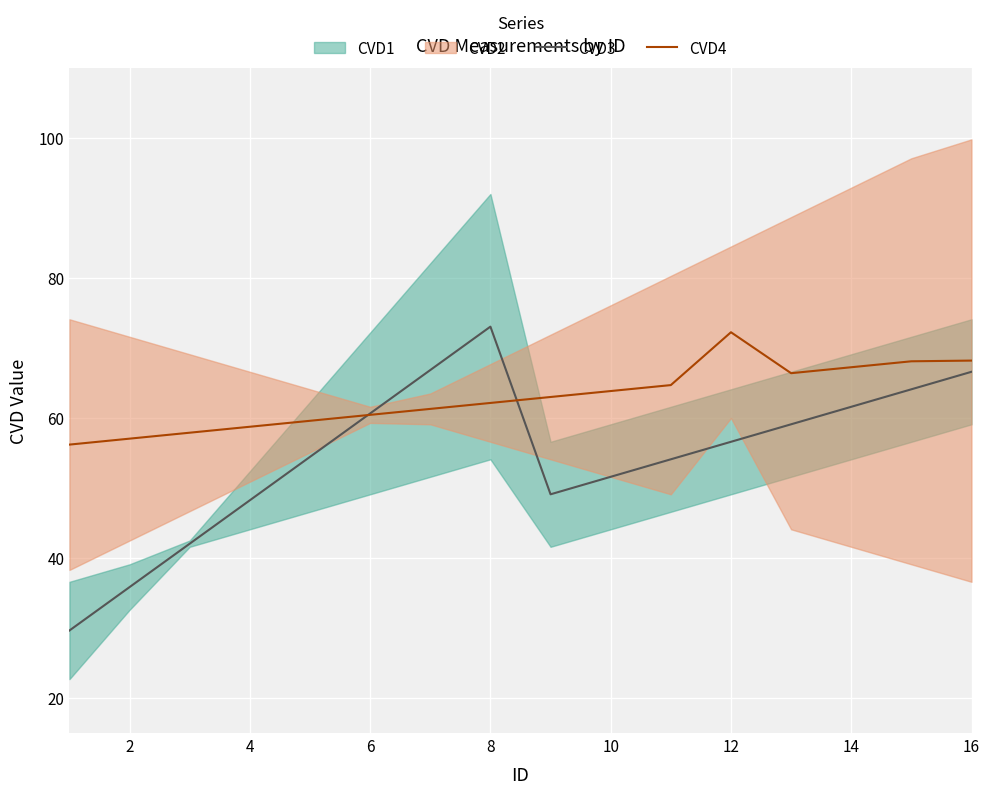

The value of CVD4 at 2 is 57.0. True or false?

True